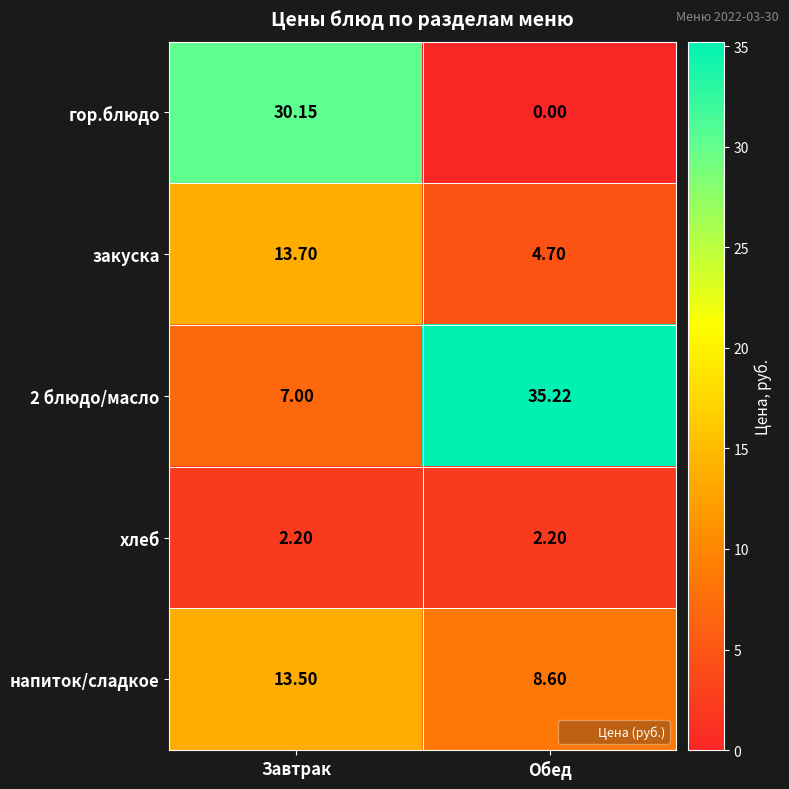

Rank the series at Завтрак from highest to lowest value.

гор.блюдо, закуска, напиток/сладкое, 2 блюдо/масло, хлеб